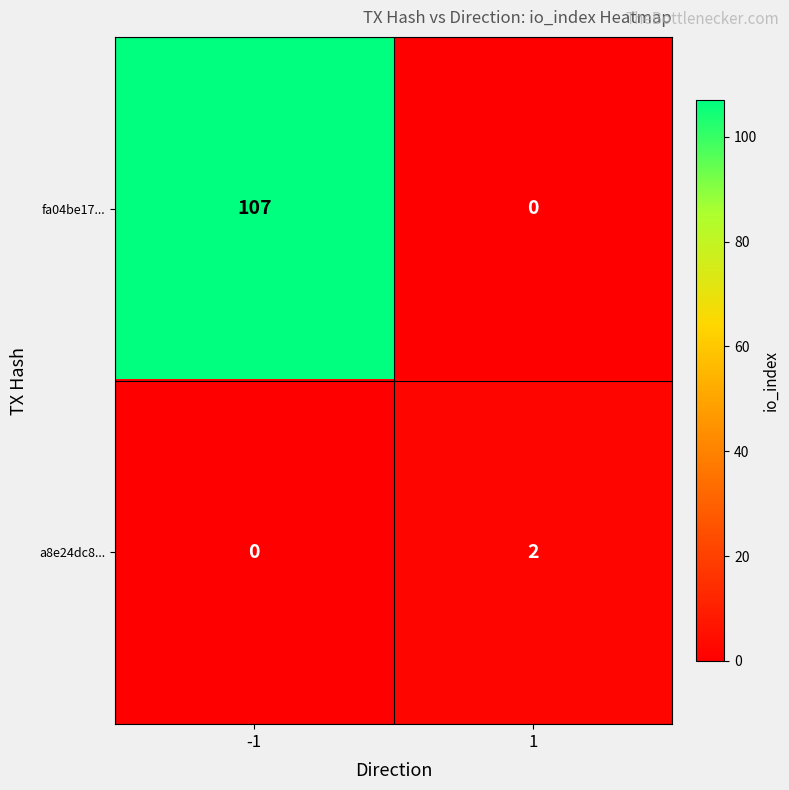

Between -1 and 1, which series saw the biggest shift?

fa04be17...